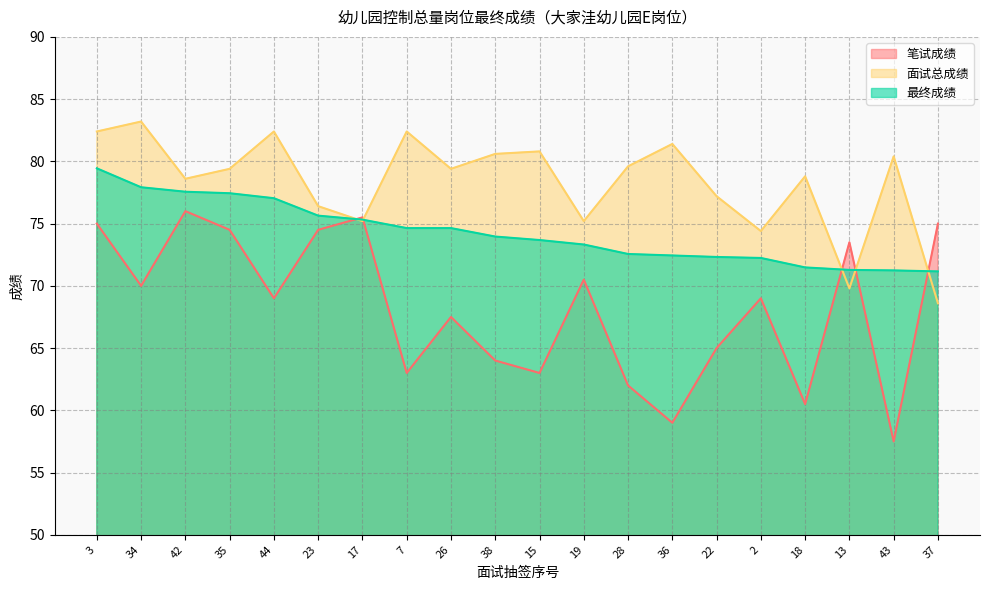

At which label does 最终成绩 first exceed 73?

3